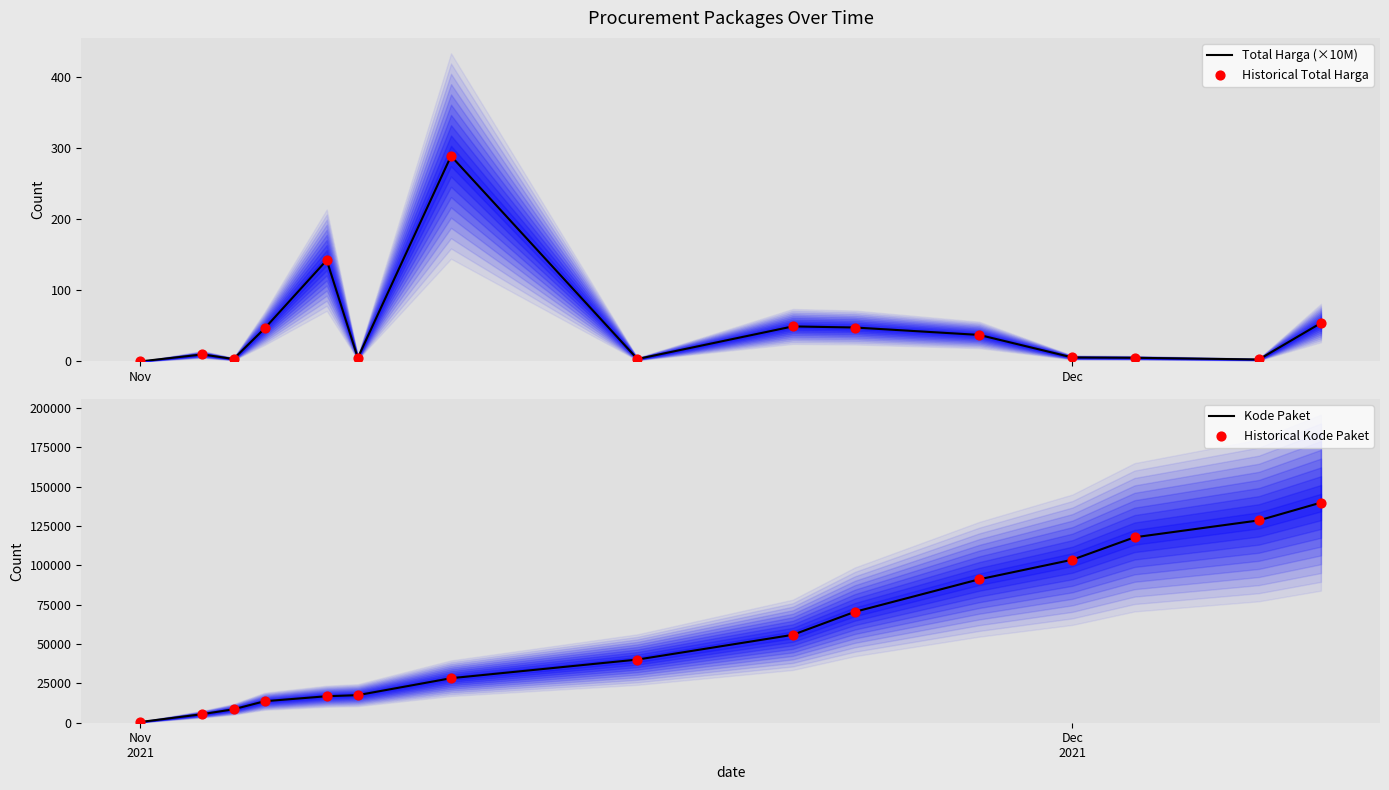

At how many categories does at least one series exceed 32914?

8